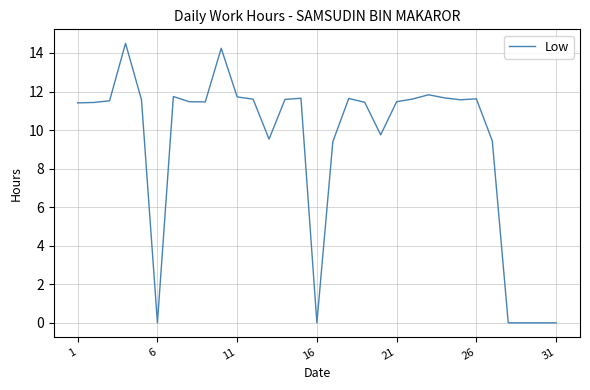

What is the greatest value displayed?

14.5